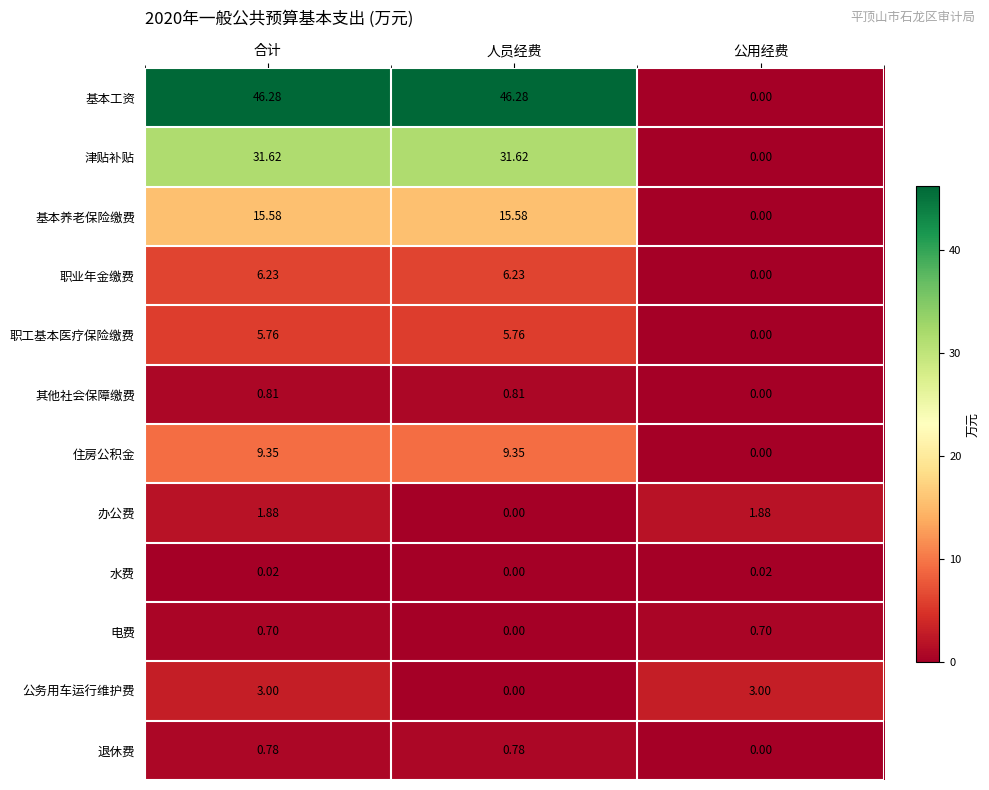

Which series has the largest total across all categories?

基本工资